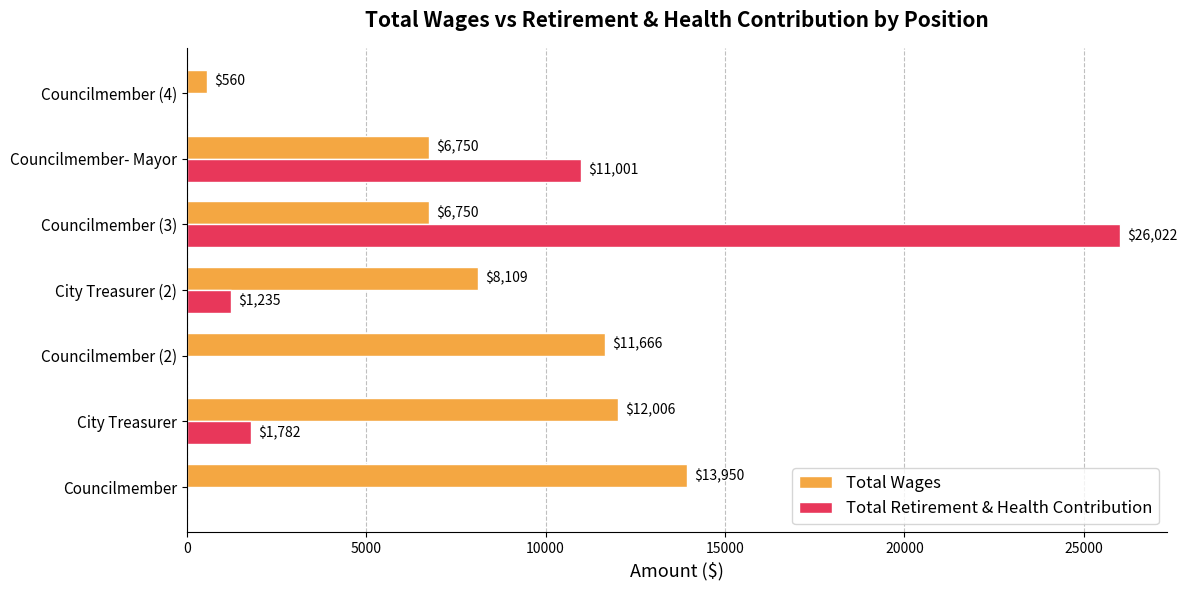

Which series has the largest total across all categories?

Total Wages